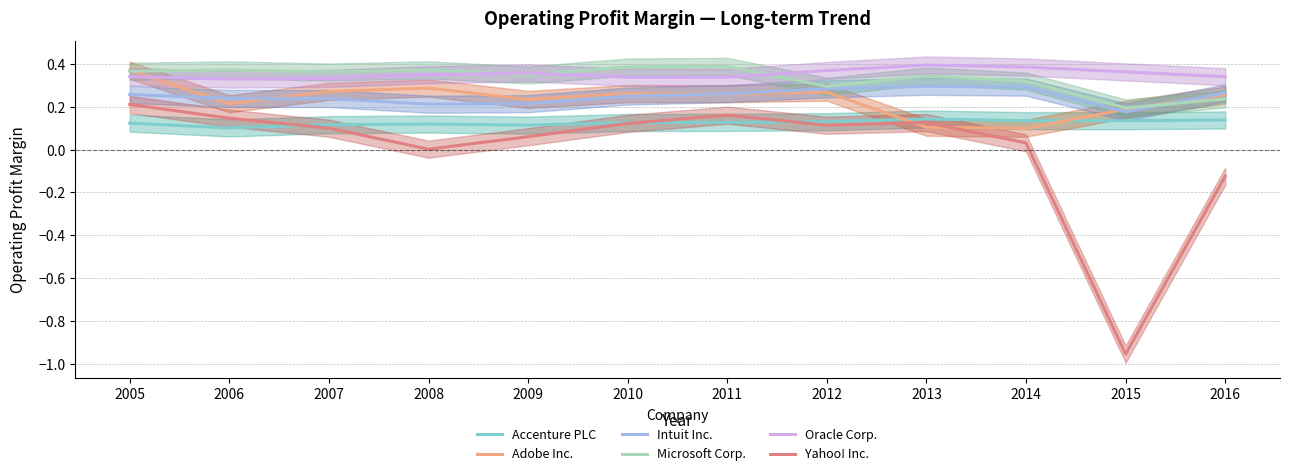

True or false: Microsoft Corp. has more than 1 points higher than both neighbors.

True